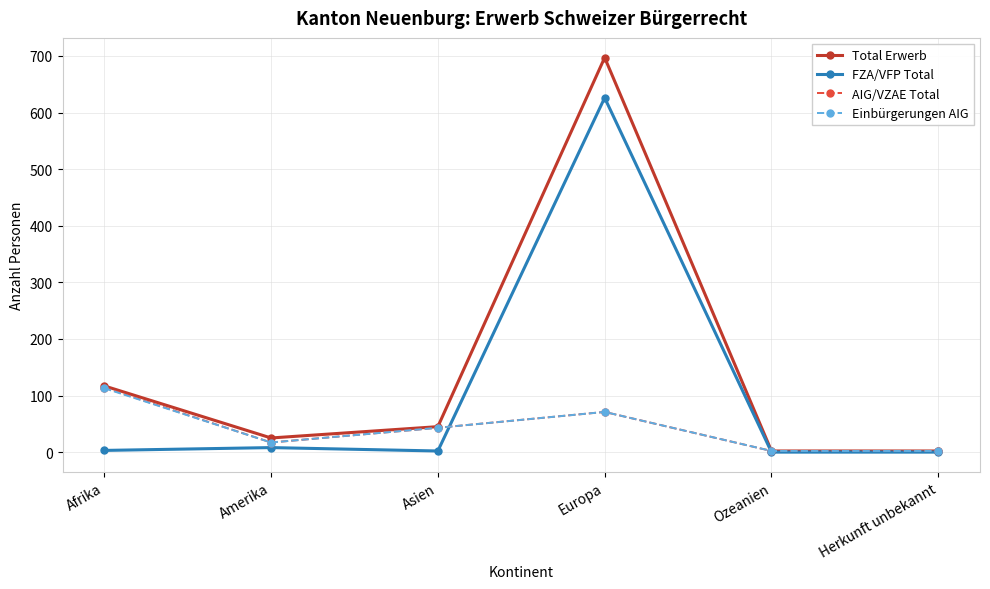

What position from the right is Afrika?

6